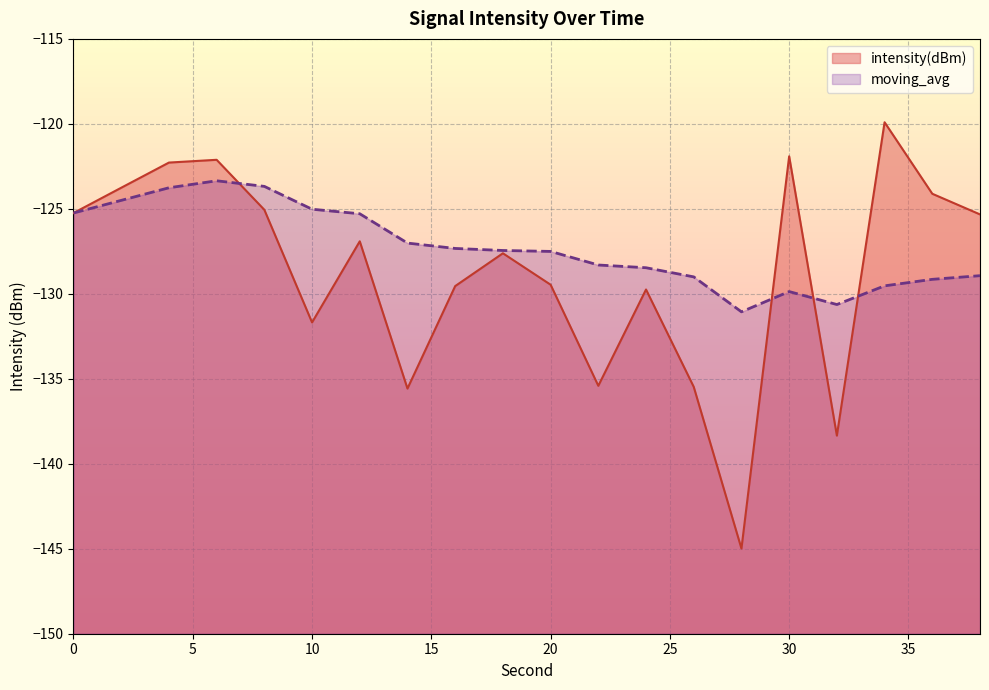

Reading left to right, what are all the values shown in this chart?

intensity(dBm): 0=-125.2	2=-123.8	4=-122.3	6=-122.1	8=-125.1	10=-131.7	12=-126.9	14=-135.6	16=-129.5	18=-127.6	20=-129.5	22=-135.4	24=-129.7	26=-135.5	28=-145.0	30=-121.9	32=-138.3	34=-119.9	36=-124.1	38=-125.3
moving_avg: 0=-125.2	2=-124.5	4=-123.8	6=-123.3	8=-123.7	10=-125.0	12=-125.3	14=-127.0	16=-127.3	18=-127.5	20=-127.5	22=-128.3	24=-128.5	26=-129.0	28=-131.1	30=-129.9	32=-130.6	34=-129.5	36=-129.1	38=-128.9